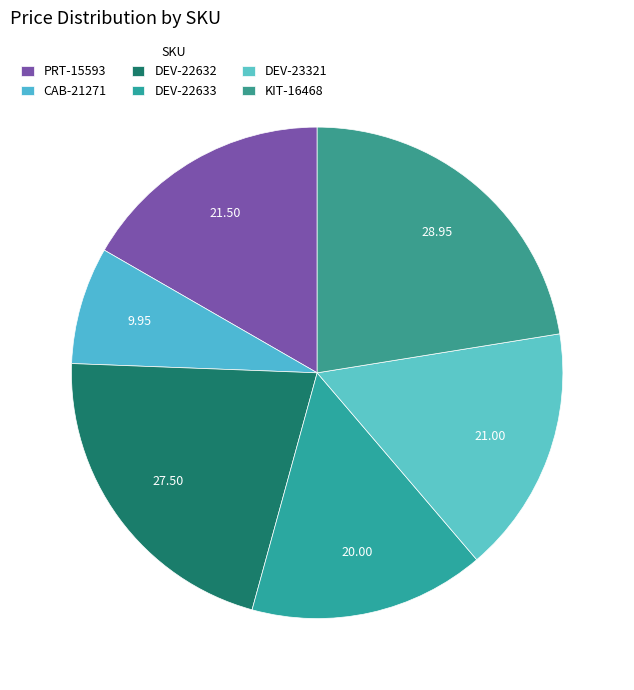

Is DEV-22632 the majority of the pie?

No